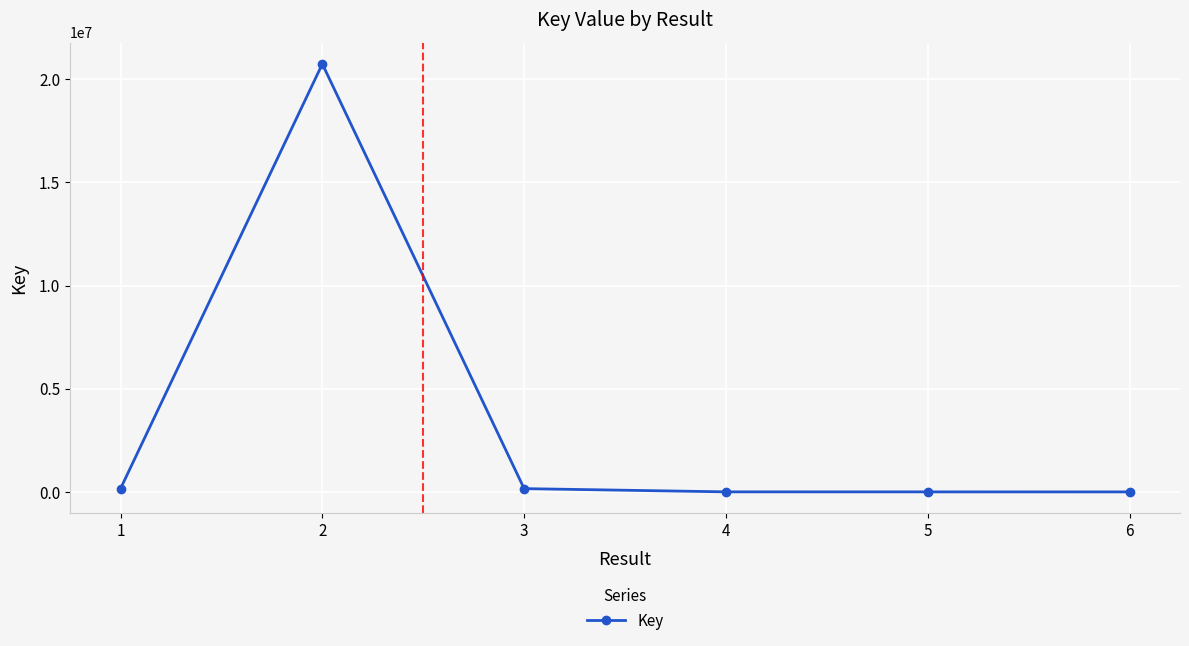

The value at 2 is 7565439. True or false?

False